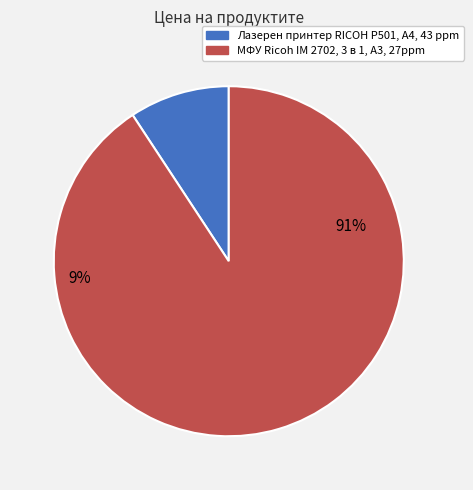

How many slices are in this pie chart?

2